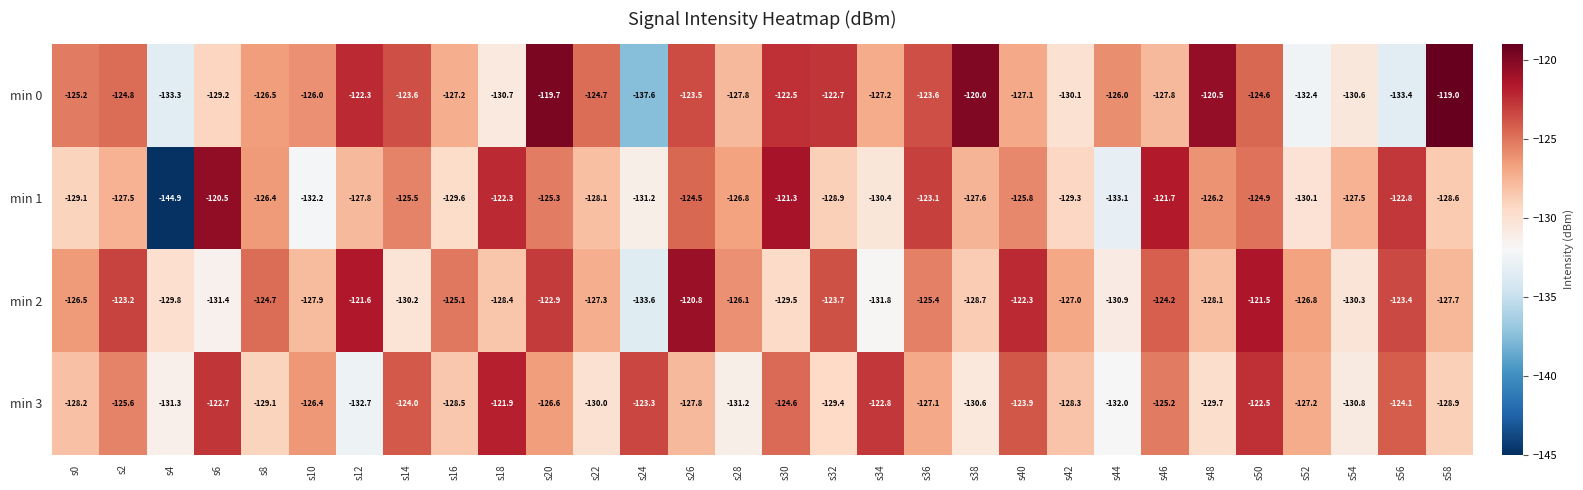

What is the sum of the min 2 values at s54 and s18?

-258.7